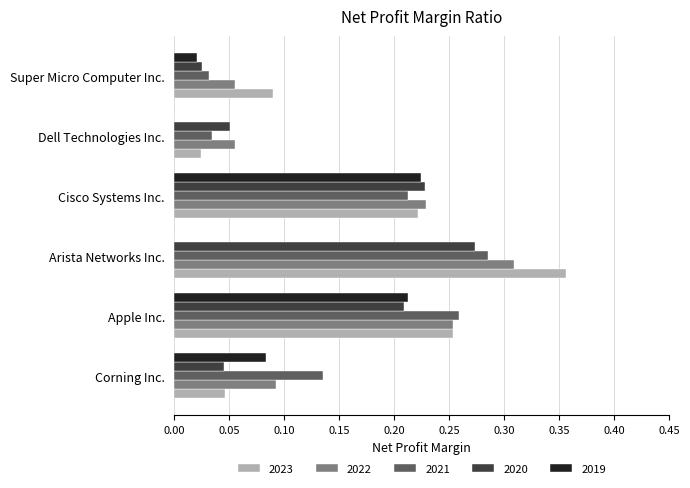

Is the value of 2023 at Corning Inc. greater than the value of 2022 at Arista Networks Inc.?

No